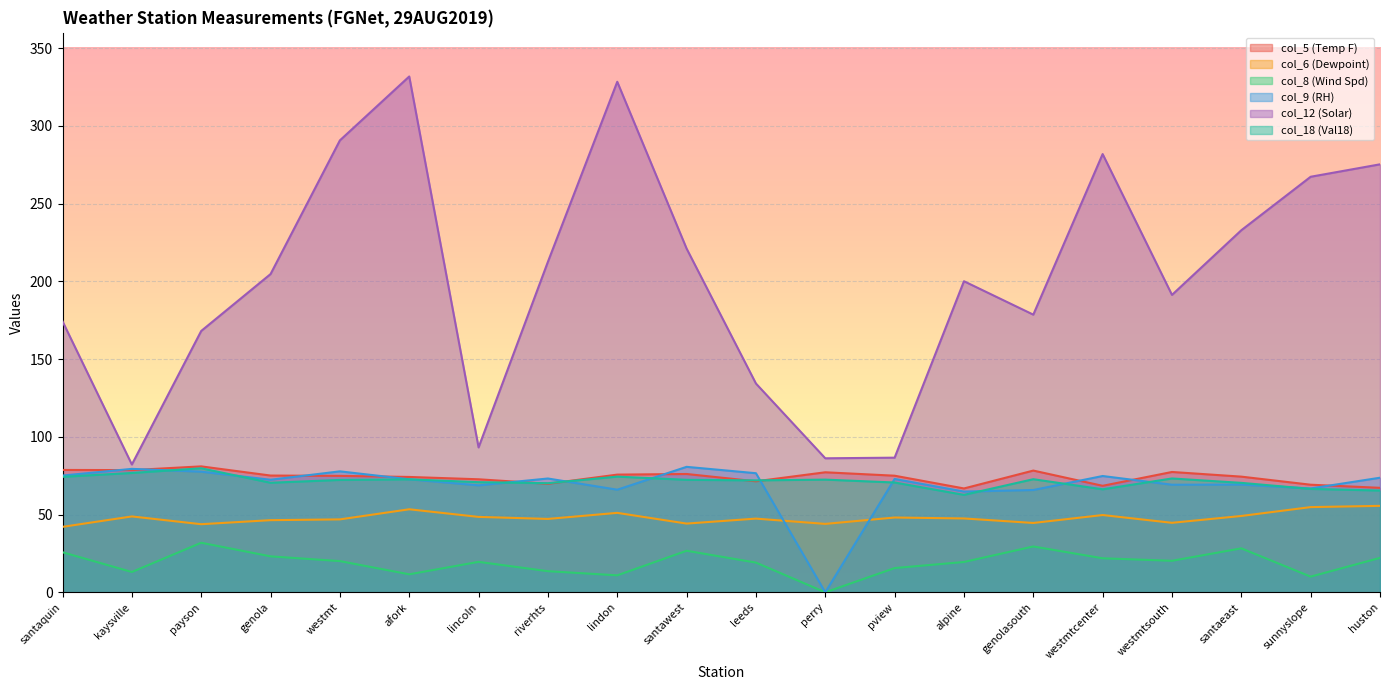

True or false: col_8 (Wind Spd) and col_6 (Dewpoint) cross at least once.

False